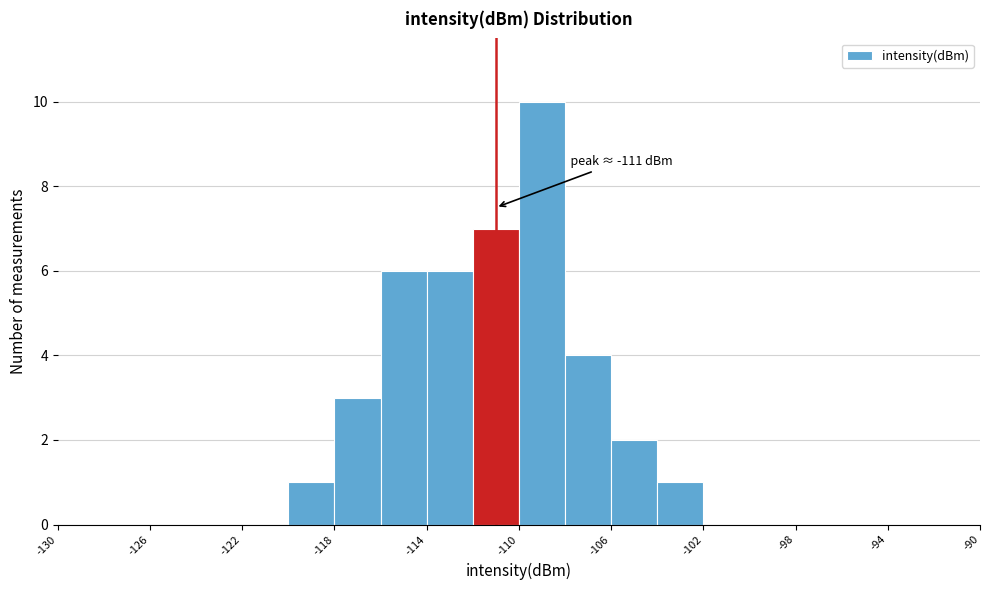

Which range on the x-axis has the tallest bar?

-110 to -108